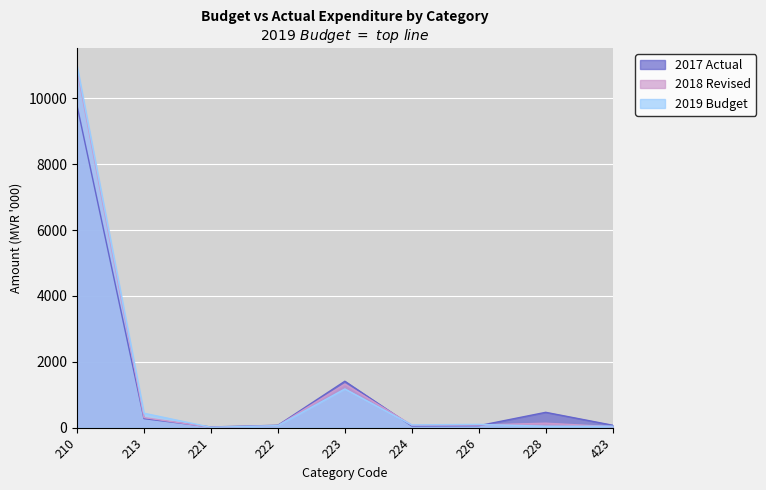

Between 224 and 423, which series saw the biggest shift?

2018 Revised